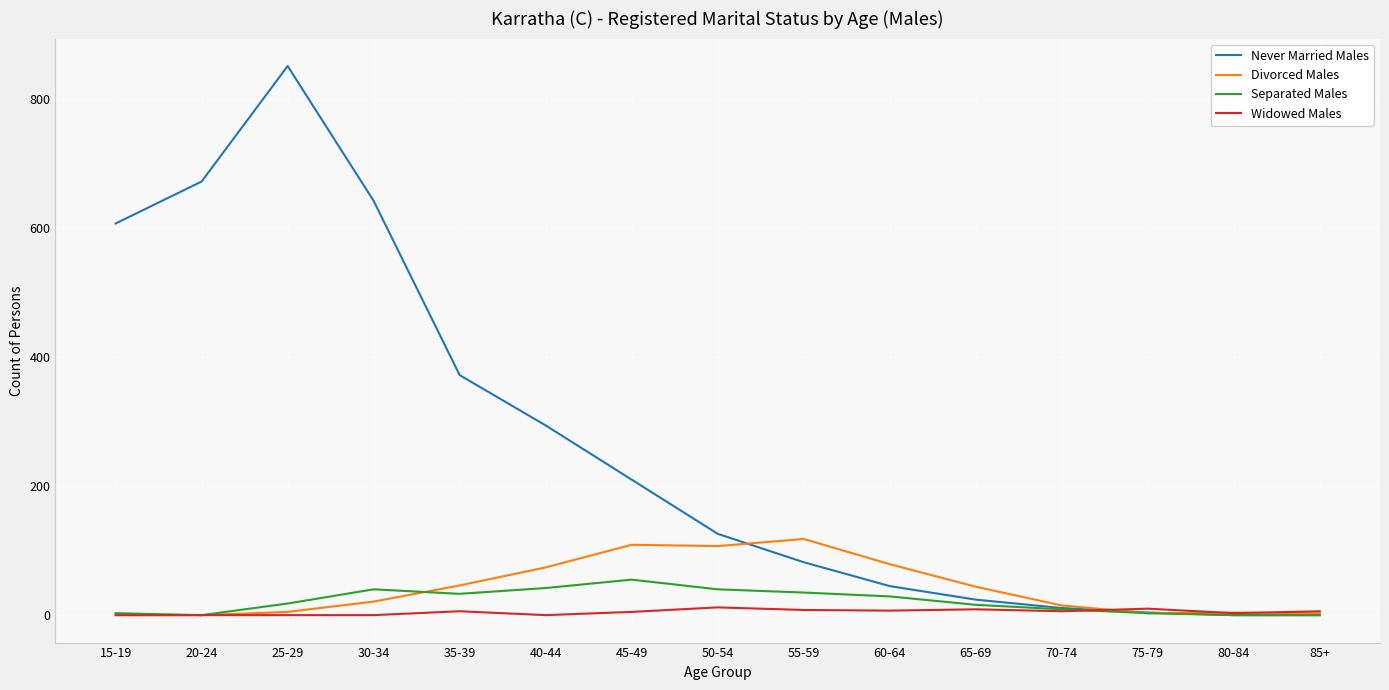

Count the number of data series in this chart.

4